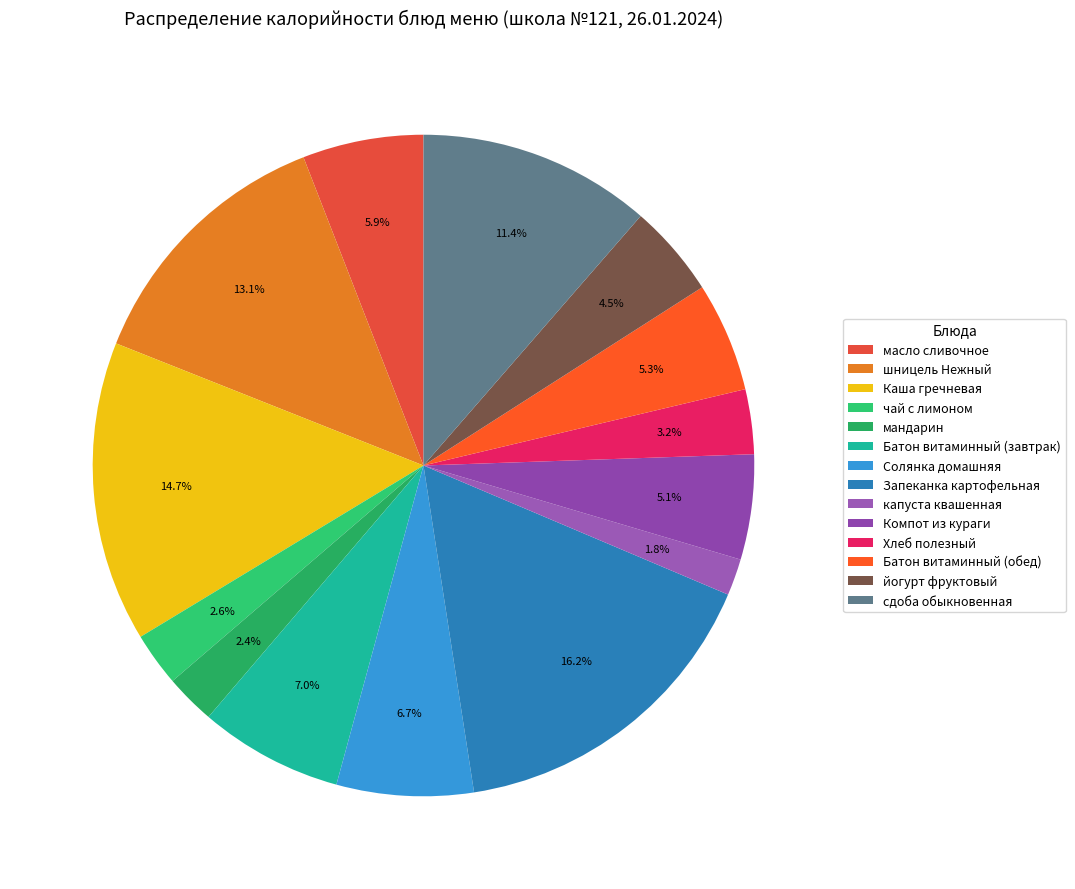

Does Батон витаминный (обед) represent more than half of the total?

No